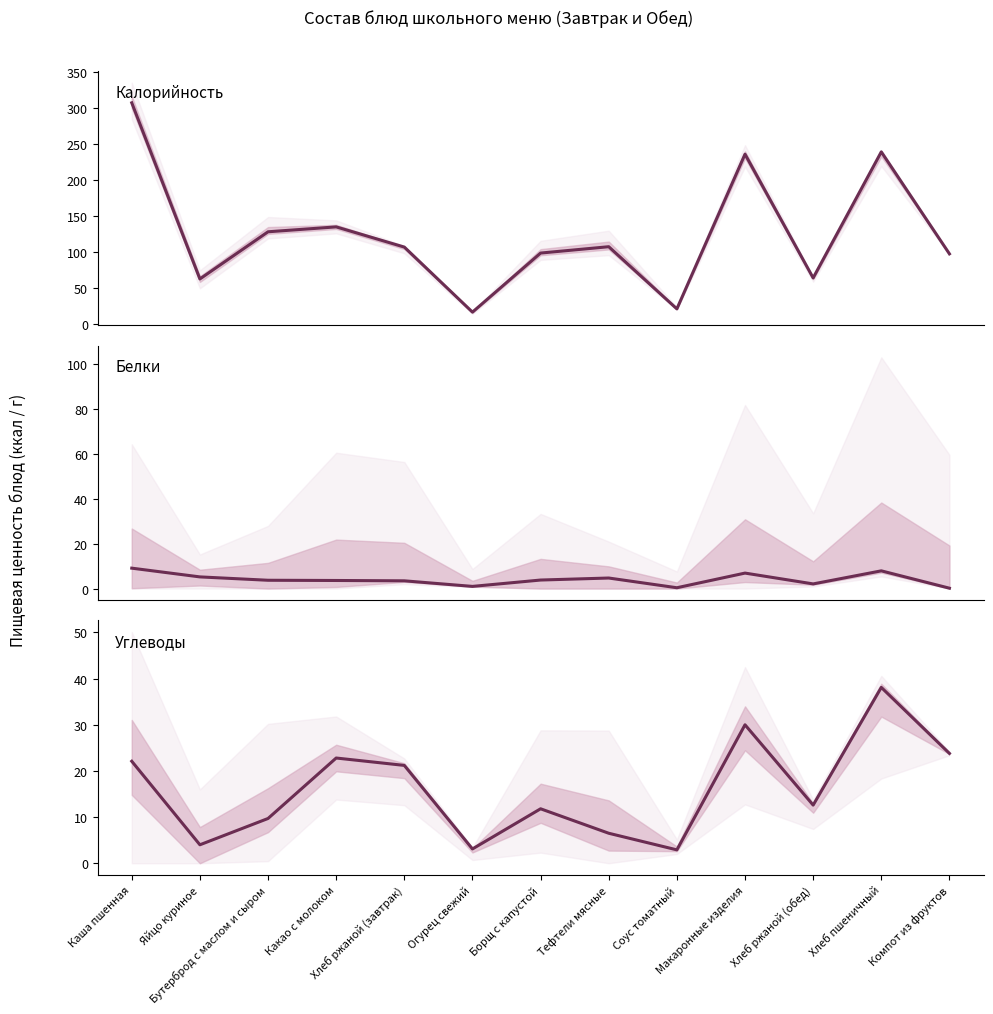

What is the minimum value for Калорийность?

16.8